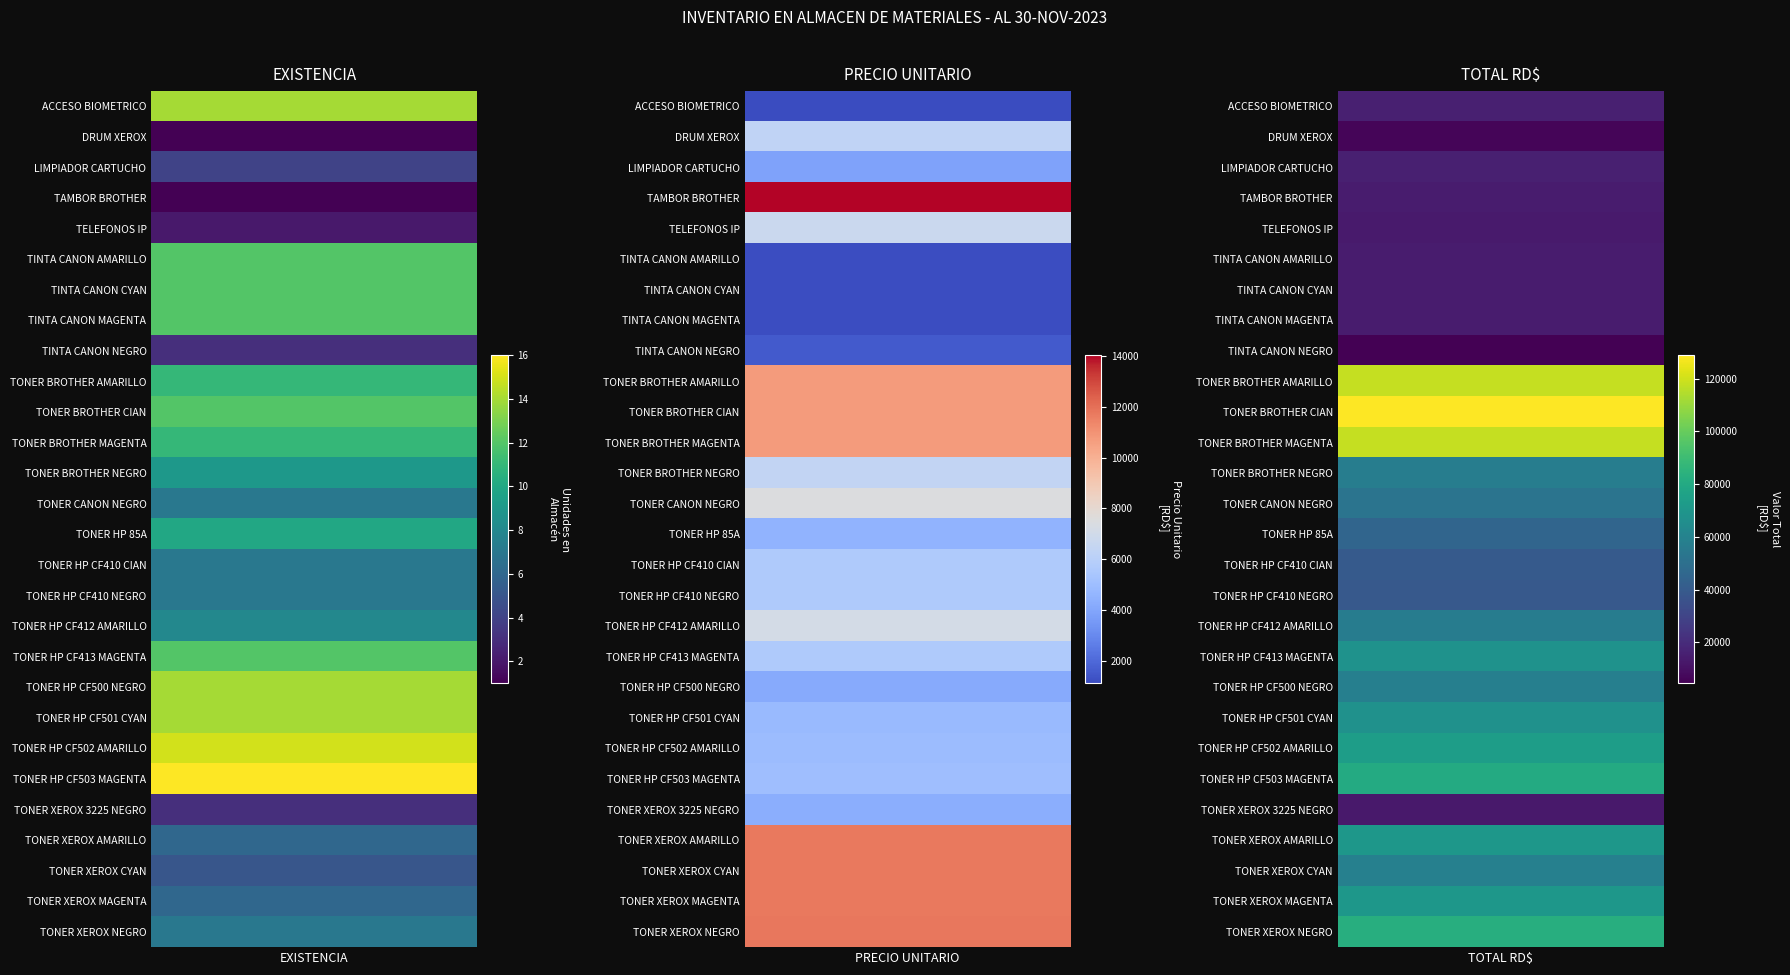

Reading left to right, extract all data points from this chart.

ACCESO BIOMETRICO: existencia=14.0	precio=1111.0	total=15554.0
DRUM XEROX: existencia=1.0	precio=6311.0	total=6311.0
LIMPIADOR CARTUCHO: existencia=4.0	precio=3875.6	total=15502.5
TAMBOR BROTHER: existencia=1.0	precio=14043.0	total=14043.0
TELEFONOS IP: existencia=2.0	precio=6723.2	total=13446.5
TINTA CANON AMARILLO: existencia=12.0	precio=1181.7	total=14180.5
TINTA CANON CYAN: existencia=12.0	precio=1181.7	total=14180.5
TINTA CANON MAGENTA: existencia=12.0	precio=1181.7	total=14180.5
TINTA CANON NEGRO: existencia=3.0	precio=1519.0	total=4556.9
TONER BROTHER AMARILLO: existencia=11.0	precio=10743.2	total=118175.4
TONER BROTHER CIAN: existencia=12.0	precio=10743.2	total=128918.6
TONER BROTHER MAGENTA: existencia=11.0	precio=10743.2	total=118175.4
TONER BROTHER NEGRO: existencia=9.0	precio=6387.6	total=57488.3
TONER CANON NEGRO: existencia=7.0	precio=7500.0	total=52500.0
TONER HP 85A: existencia=10.0	precio=4515.6	total=45155.5
TONER HP CF410 CIAN: existencia=7.0	precio=5650.0	total=39550.0
TONER HP CF410 NEGRO: existencia=7.0	precio=5625.3	total=39376.9
TONER HP CF412 AMARILLO: existencia=8.0	precio=7125.1	total=57000.6
TONER HP CF413 MAGENTA: existencia=12.0	precio=5650.0	total=67800.0
TONER HP CF500 NEGRO: existencia=14.0	precio=4155.6	total=58177.8
TONER HP CF501 CYAN: existencia=14.0	precio=4803.3	total=67246.3
TONER HP CF502 AMARILLO: existencia=15.0	precio=4926.1	total=73892.2
TONER HP CF503 MAGENTA: existencia=16.0	precio=5025.8	total=80412.6
TONER XEROX 3225 NEGRO: existencia=3.0	precio=4333.0	total=12998.9
TONER XEROX AMARILLO: existencia=6.0	precio=11741.0	total=70446.0
TONER XEROX CYAN: existencia=5.0	precio=11741.0	total=58705.0
TONER XEROX MAGENTA: existencia=6.0	precio=11741.0	total=70446.0
TONER XEROX NEGRO: existencia=7.0	precio=11770.5	total=82393.5